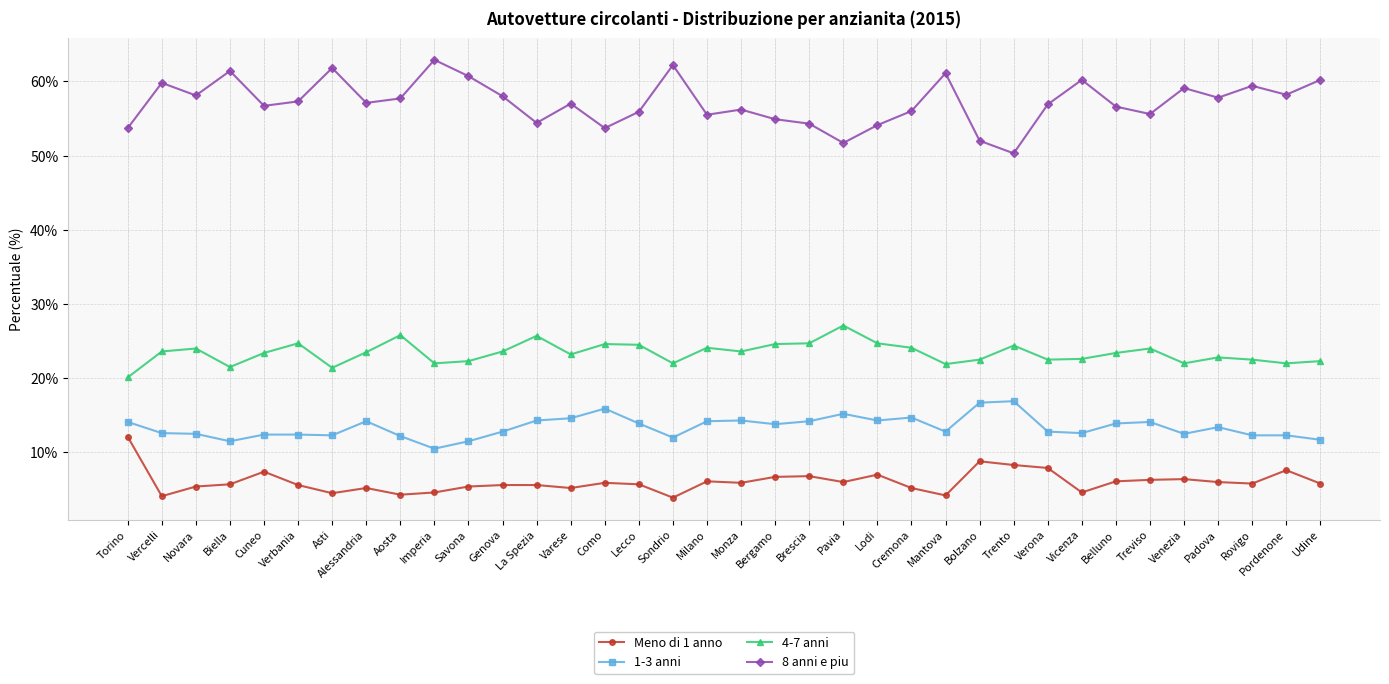

What is the sum of the Meno di 1 anno values at Cremona and Verona?

13.1